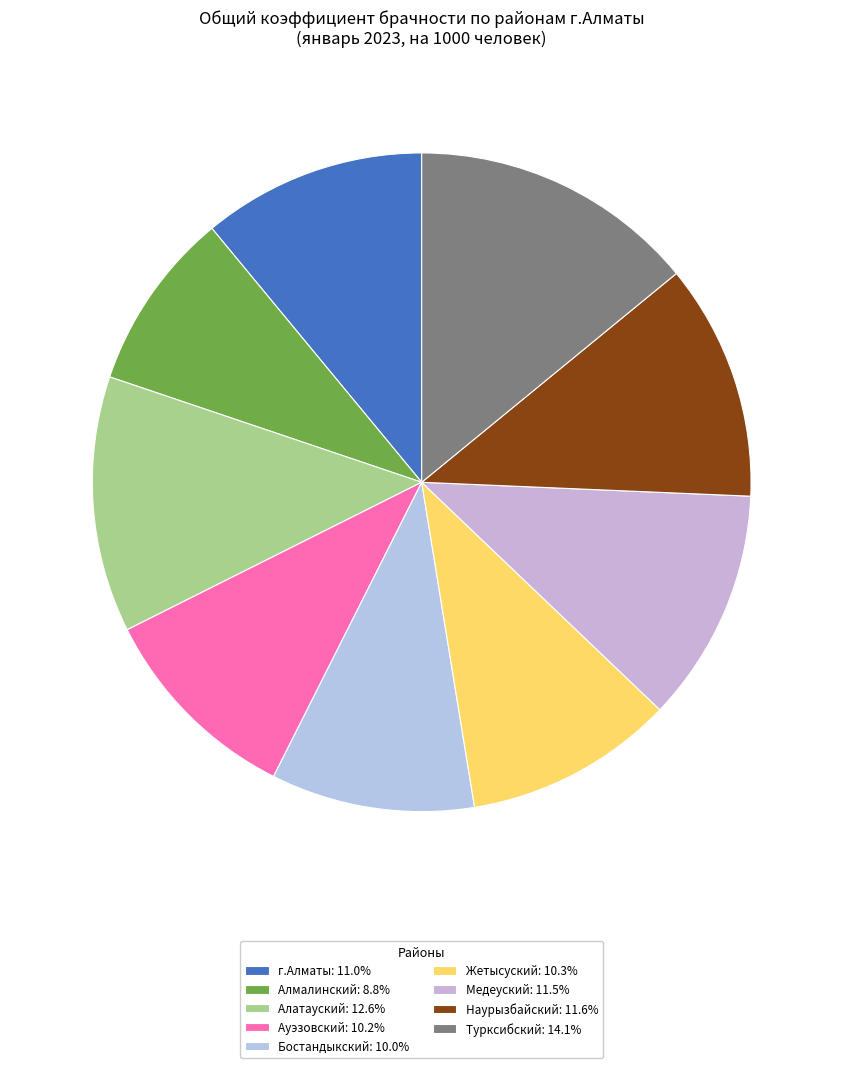

Count the number of slices in the pie.

9